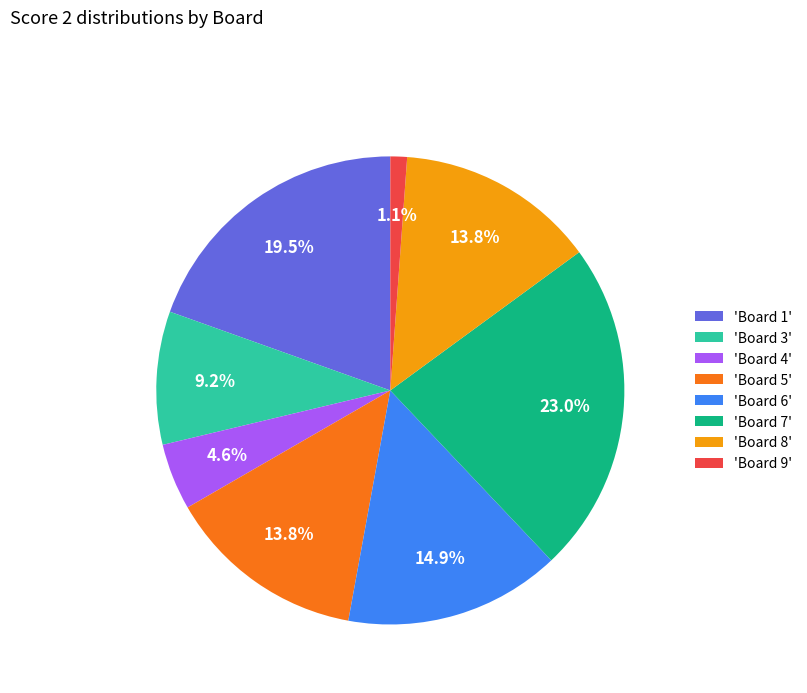

Between 'Board 6' and 'Board 9', which is larger?

'Board 6'